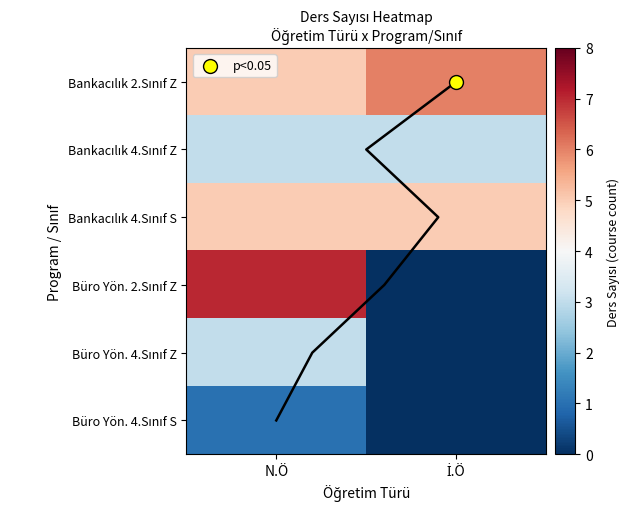

Between N.Ö and İ.Ö, which series saw the biggest shift?

Büro Yön. 2.Sınıf Z